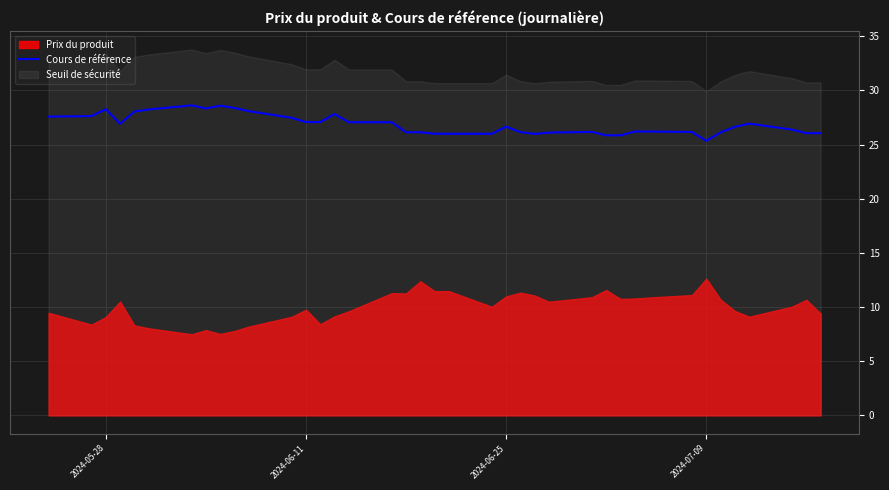

What is the maximum value for Cours de référence?

28.6